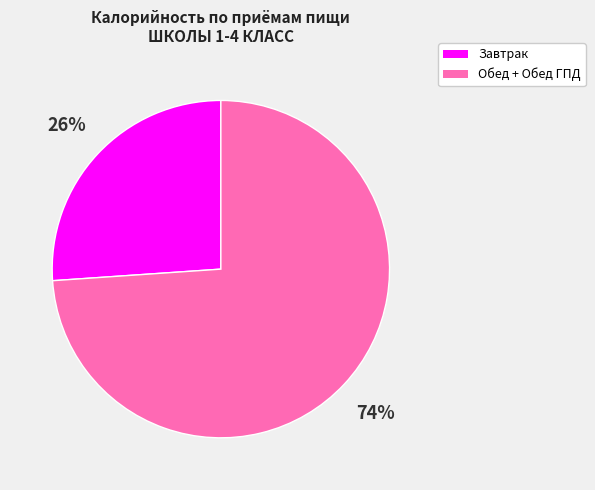

To the nearest percent, what is the average slice percentage?

50%